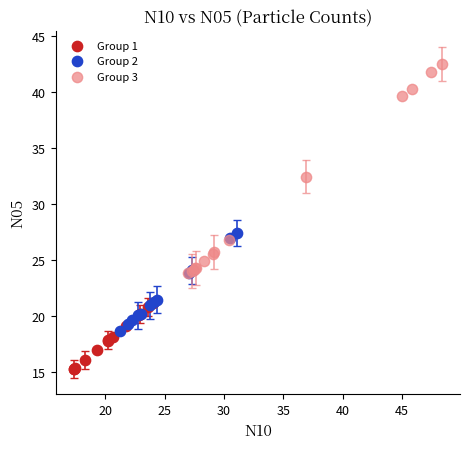

What are all the series names shown in the legend?

Group 1, Group 2, Group 3